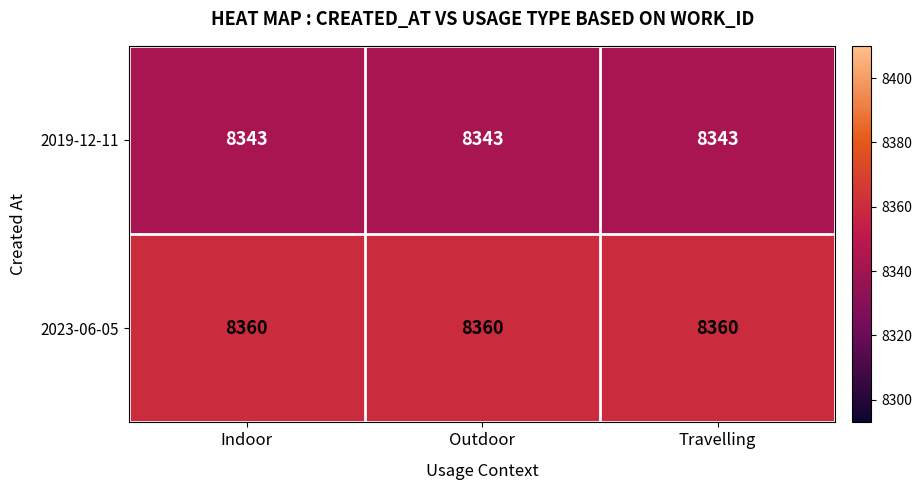

The value of 2019-12-11 at Outdoor is 8343. True or false?

True